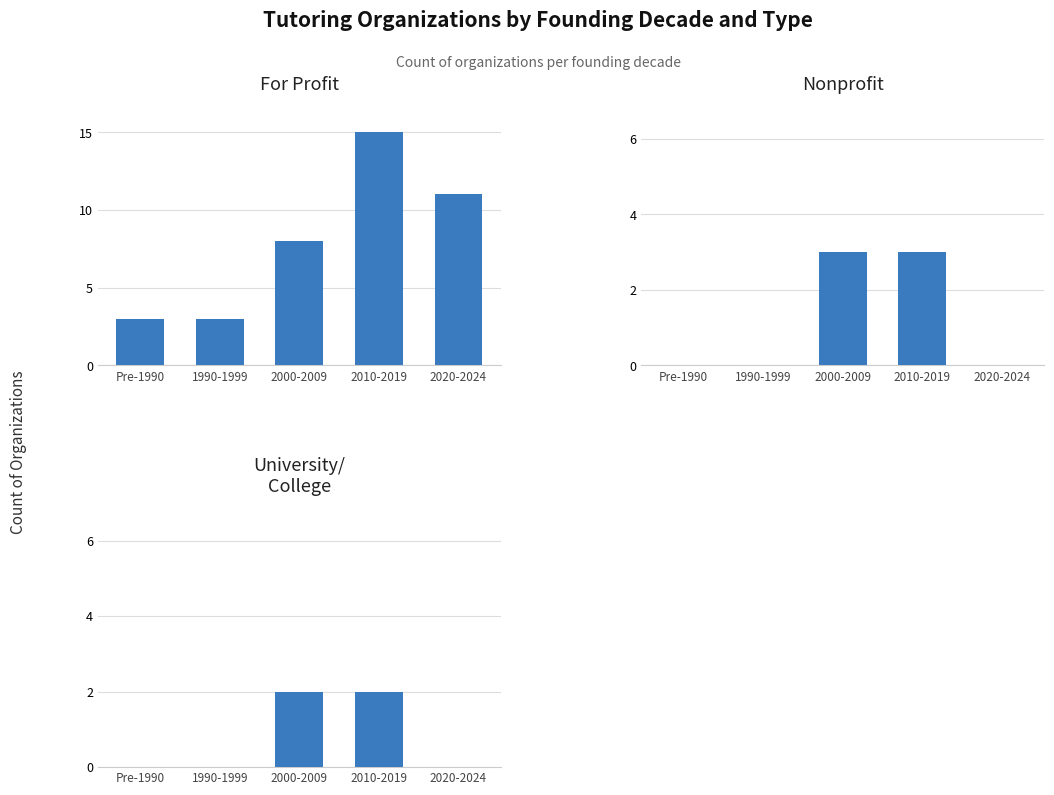

What is the average value of the Nonprofit series?

1